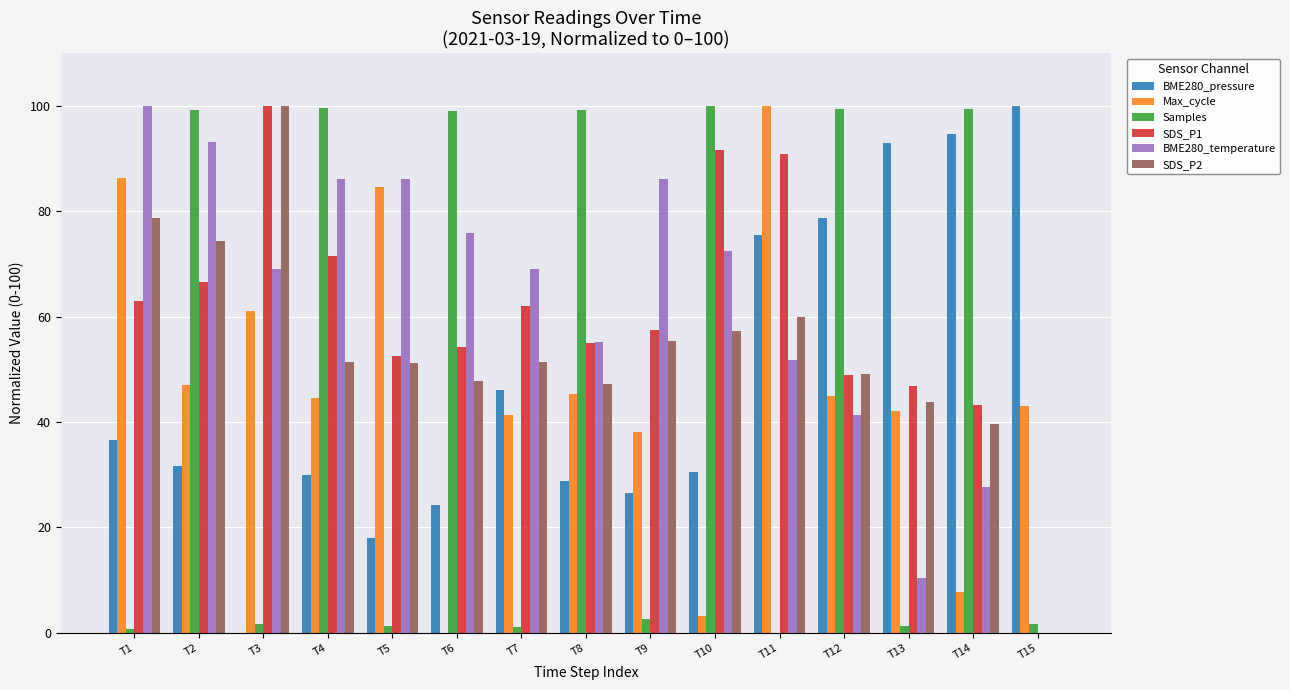

At which label does BME280_pressure first exceed 31?

T1